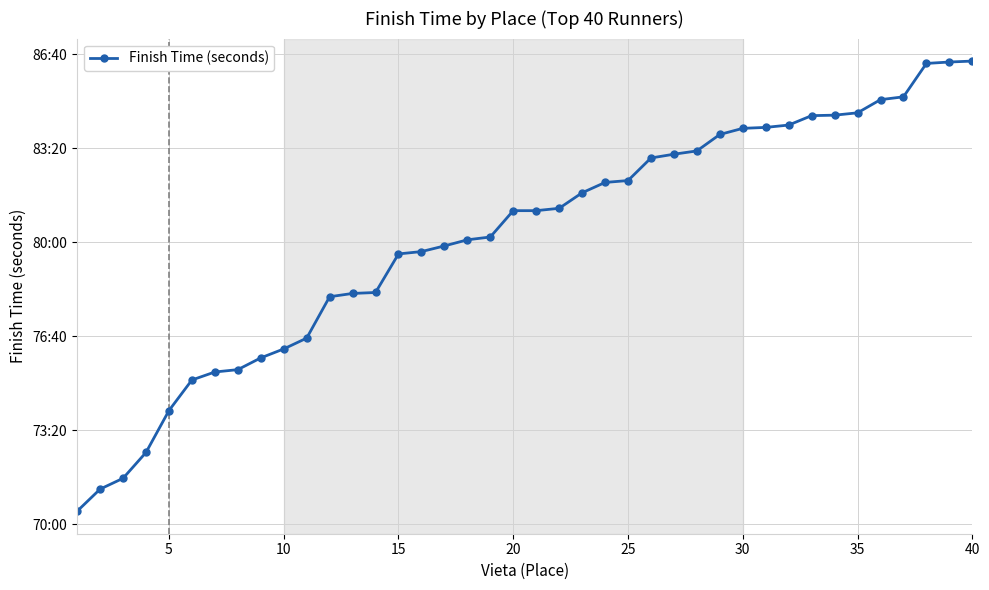

Does the chart have visible grid lines?

Yes